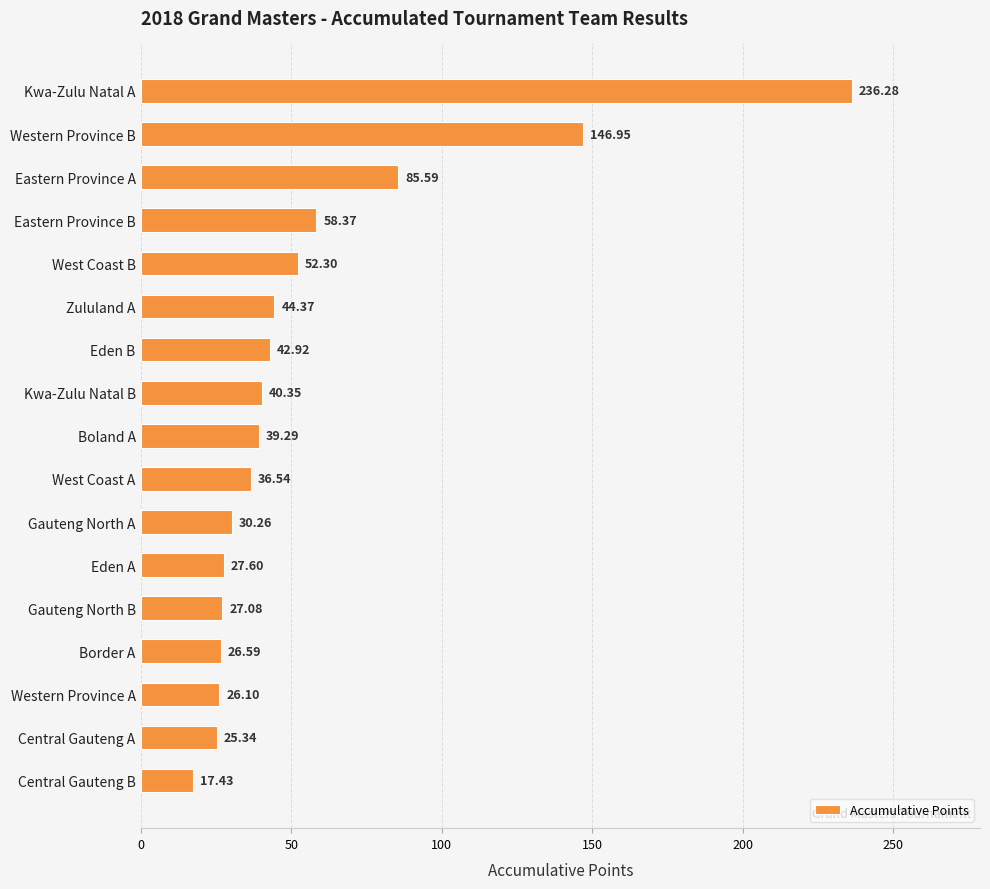

What is the label of the 8th bar from the bottom?

West Coast A